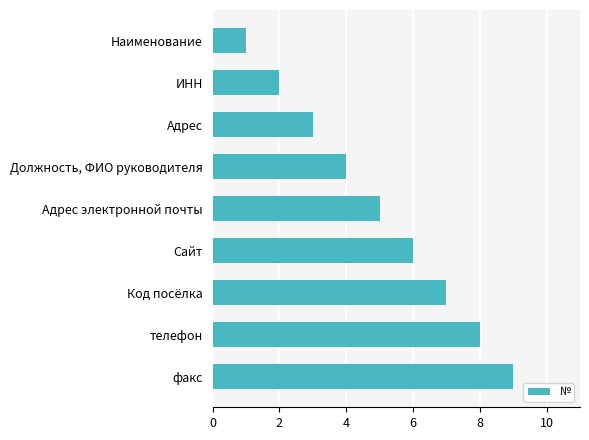

At which label is the value closest to 5?

Адрес электронной почты